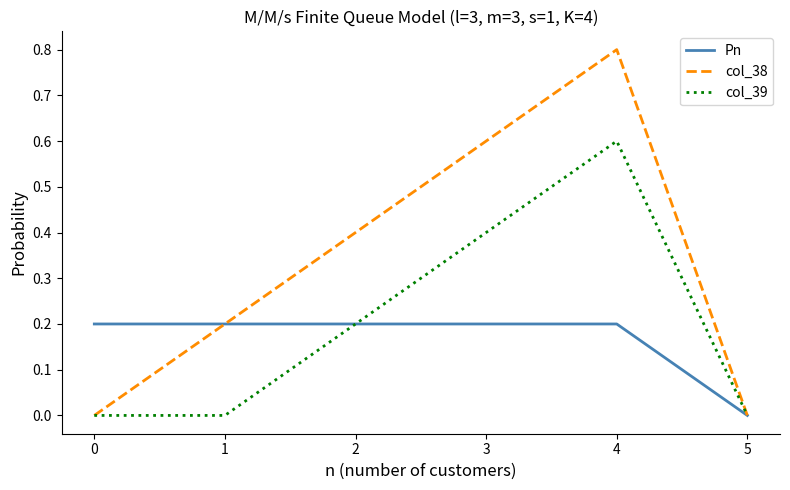

List the series in order of their peak value, lowest first.

Pn, col_39, col_38